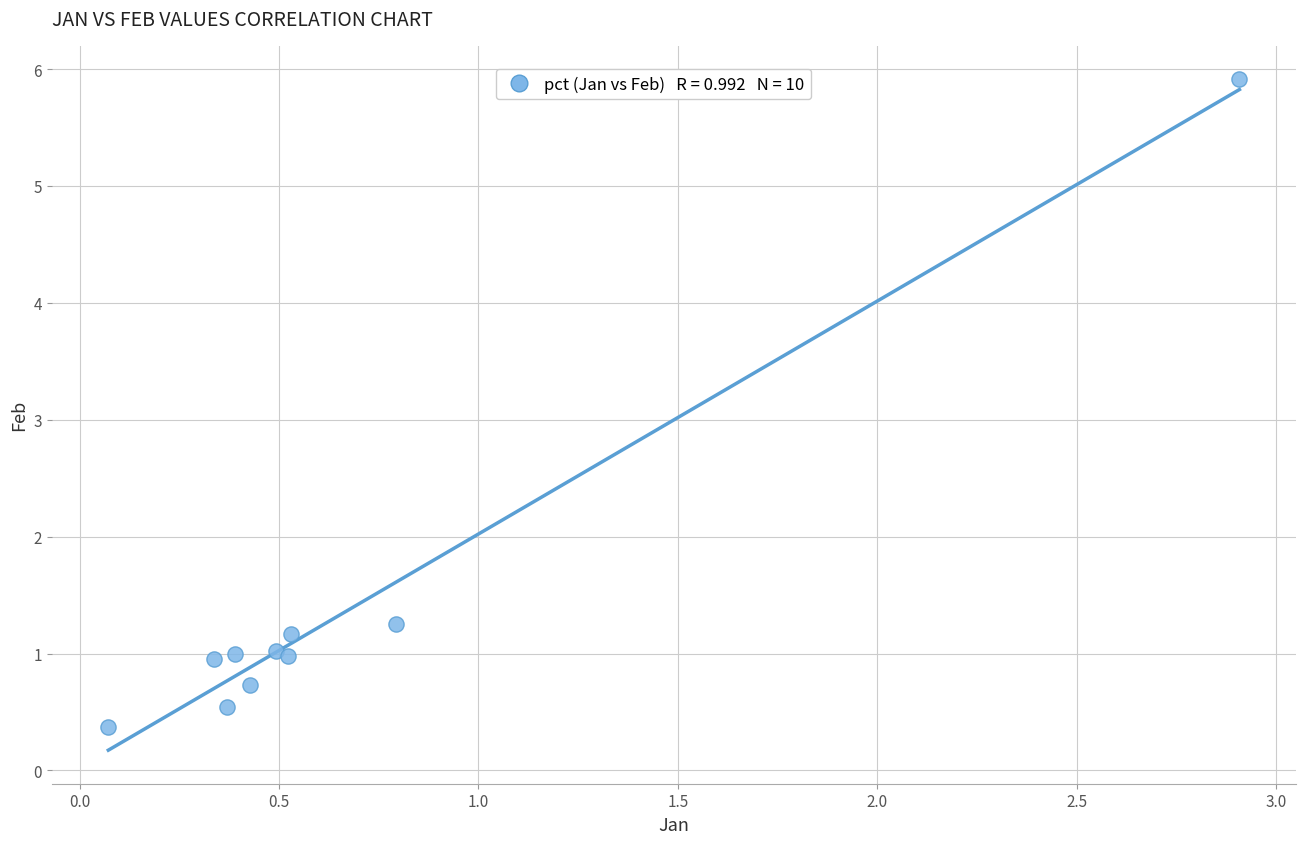

What Y value in the scatter plot is closest to 3?

1.3